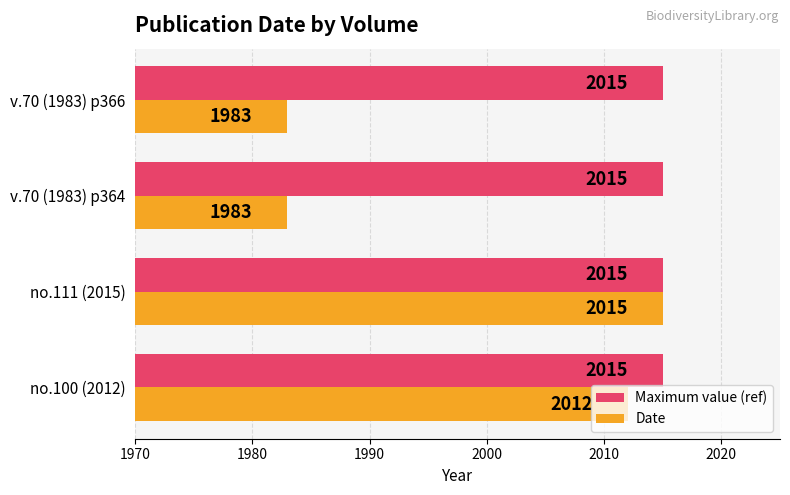

Where is Date nearest to the value 1999?

no.100 (2012)